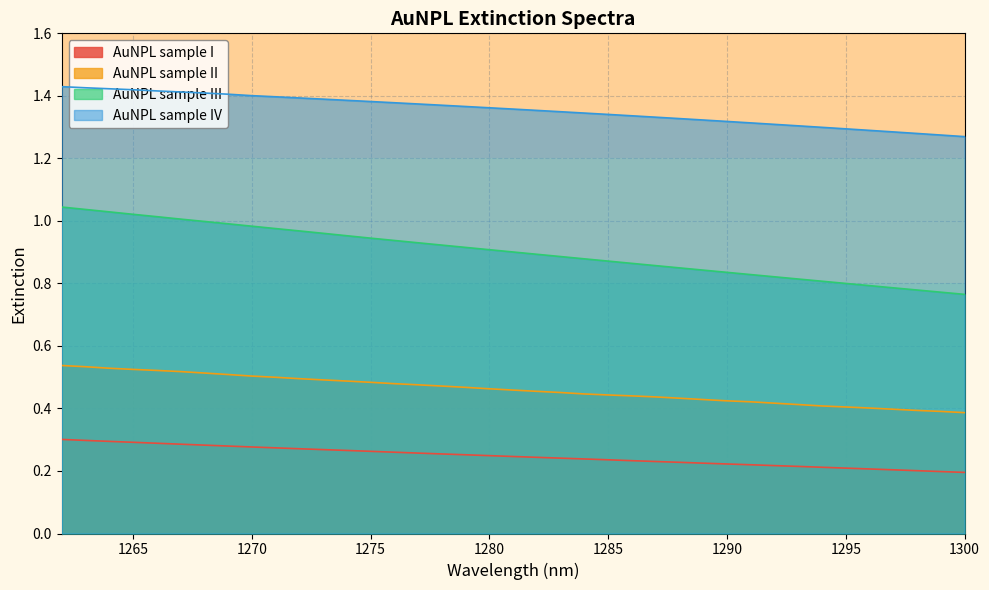

Which series has the widest spread of values?

AuNPL sample III